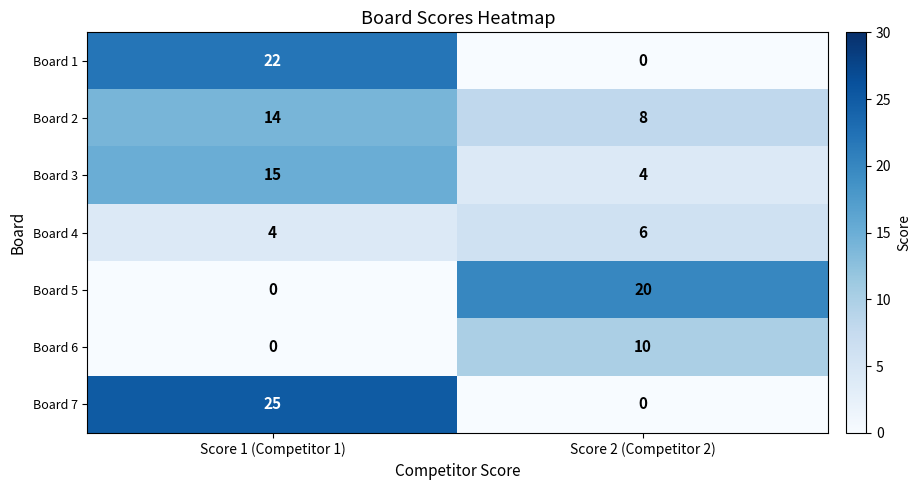

Reading right to left, what are all the values shown in this chart?

Board 1: Score 2 (Competitor 2)=0	Score 1 (Competitor 1)=22
Board 2: Score 2 (Competitor 2)=8	Score 1 (Competitor 1)=14
Board 3: Score 2 (Competitor 2)=4	Score 1 (Competitor 1)=15
Board 4: Score 2 (Competitor 2)=6	Score 1 (Competitor 1)=4
Board 5: Score 2 (Competitor 2)=20	Score 1 (Competitor 1)=0
Board 6: Score 2 (Competitor 2)=10	Score 1 (Competitor 1)=0
Board 7: Score 2 (Competitor 2)=0	Score 1 (Competitor 1)=25